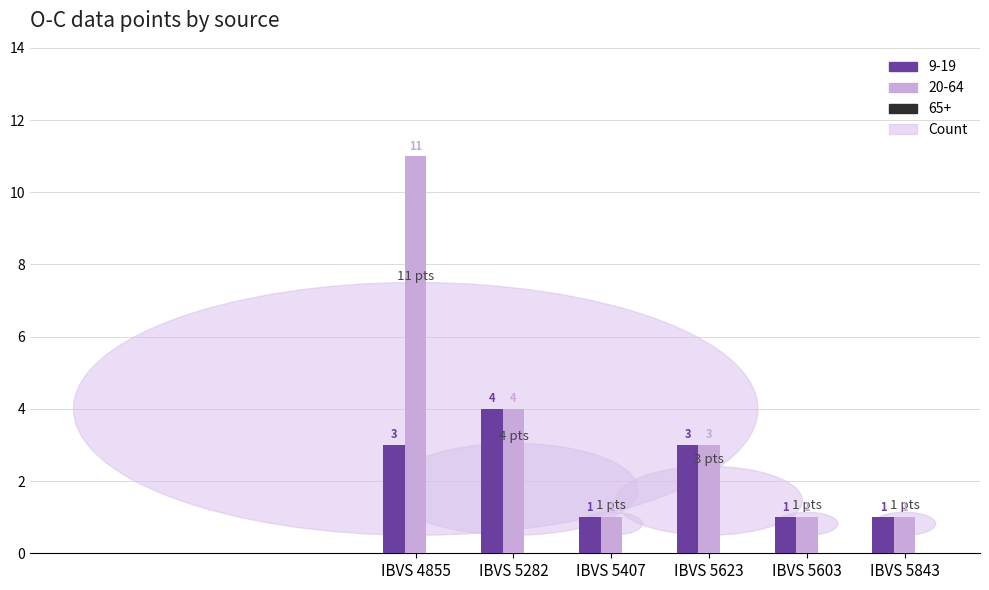

Read the 9-19 value at IBVS 4855.

3.0